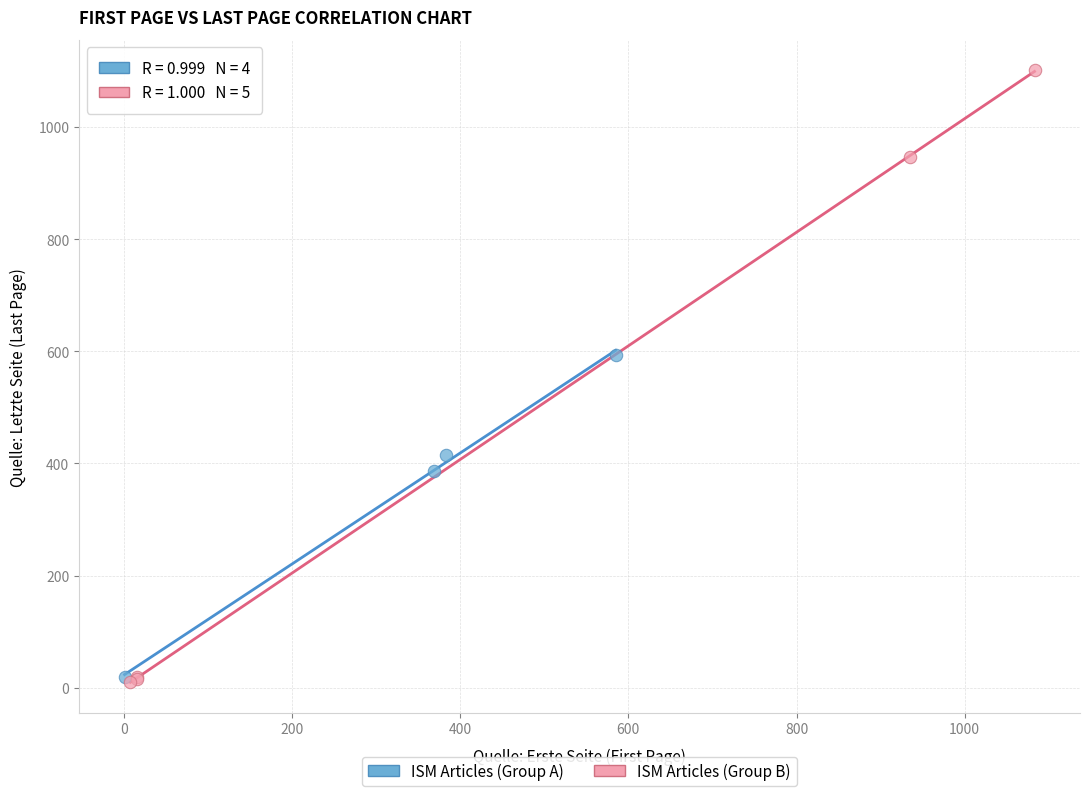

Which series has the largest Y range (max minus min)?

ISM Articles (Group B)